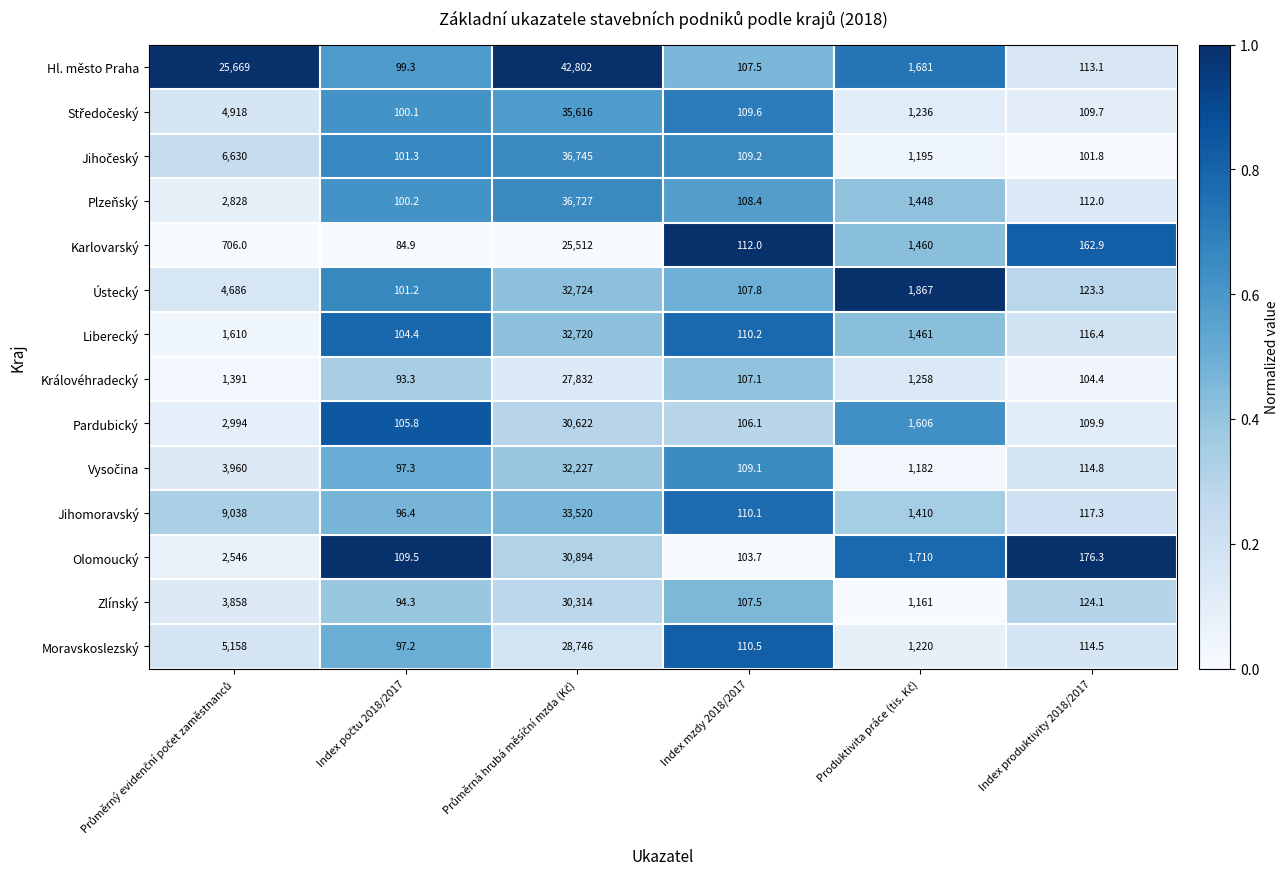

What is the greatest value displayed?

42802.0